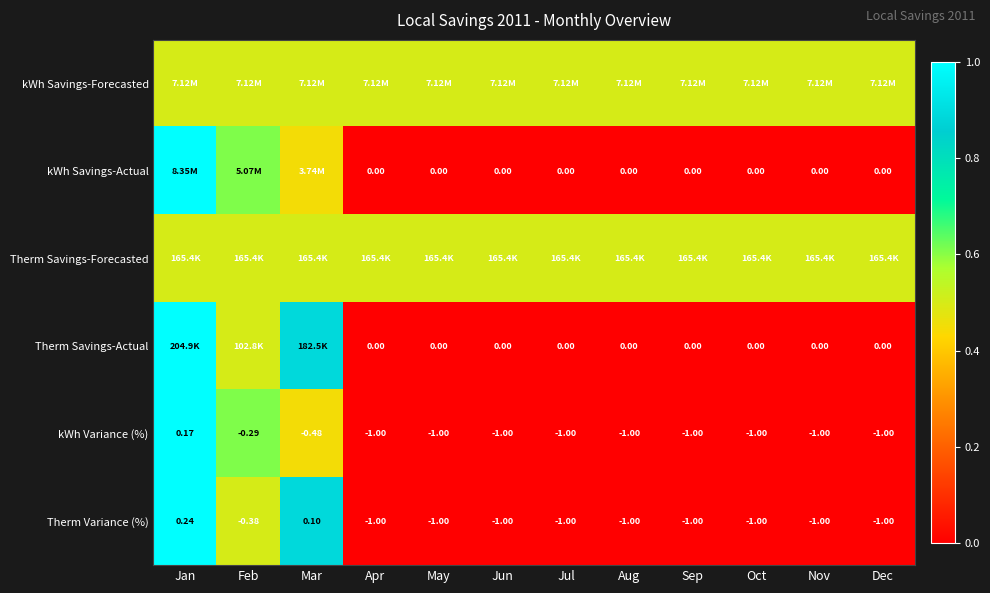

How many values in Therm Variance (%) are above zero?

2